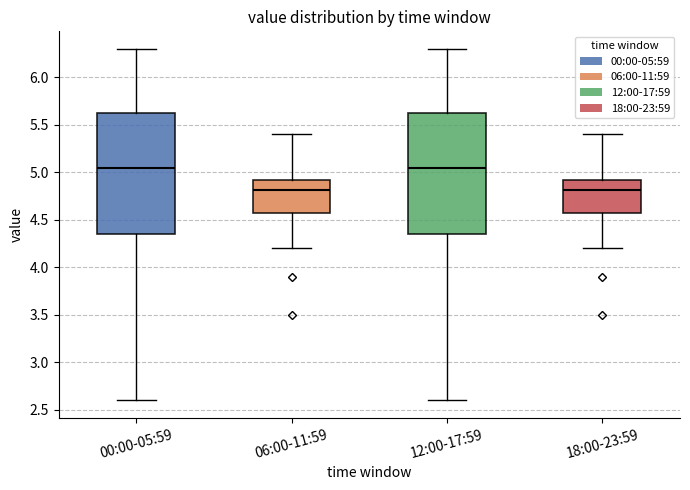

Reading left to right, transcribe this box plot: for each box, give where its median line is, the range the box spans, and where its two whiskers end, as read against the y-axis. The values are not printed on the chart, so give them approximately, as read against the axis.

00:00-05:59: median 5.05, box 4.35 to 5.65, whiskers 2.60 to 6.30
06:00-11:59: median 4.80, box 4.60 to 4.95, whiskers 4.20 to 5.40
12:00-17:59: median 5.05, box 4.35 to 5.65, whiskers 2.60 to 6.30
18:00-23:59: median 4.80, box 4.60 to 4.95, whiskers 4.20 to 5.40